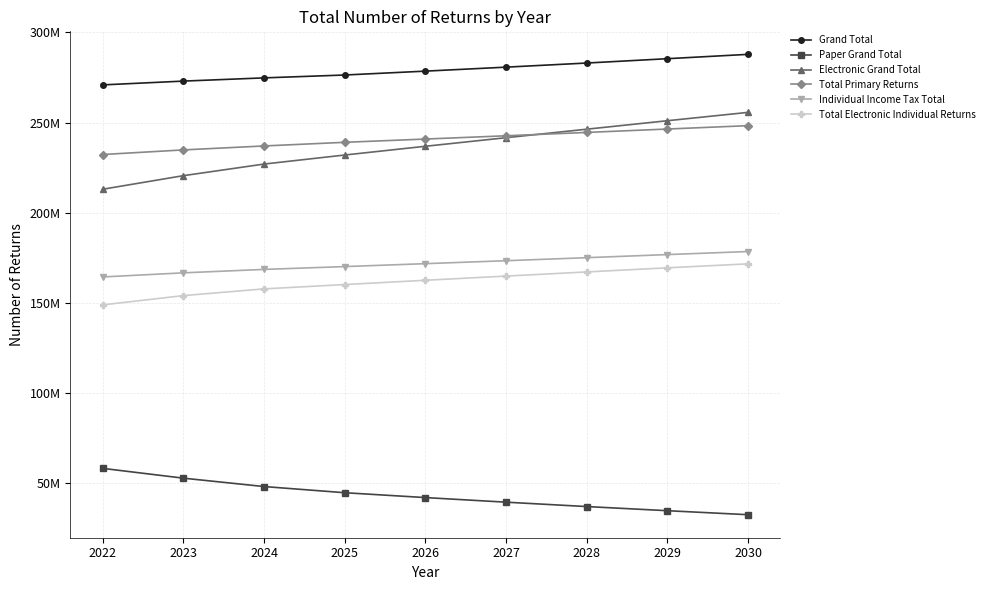

What are all the series names shown in the legend?

Grand Total, Paper Grand Total, Electronic Grand Total, Total Primary Returns, Individual Income Tax Total, Total Electronic Individual Returns